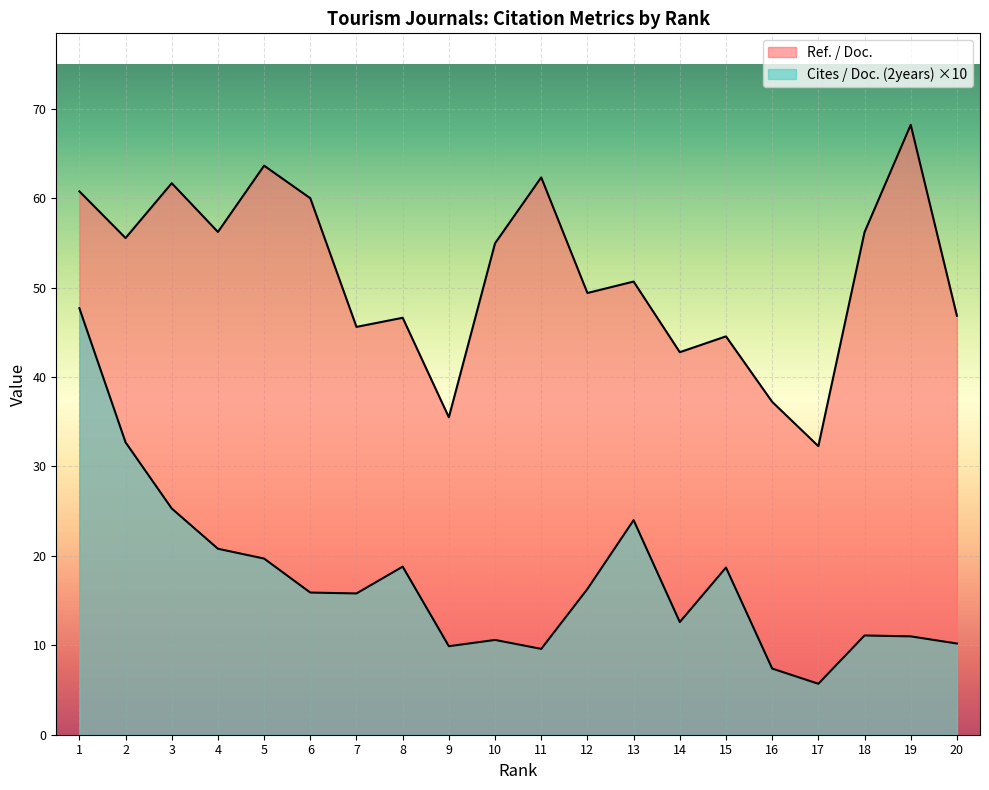

Which series has the largest total across all categories?

Ref. / Doc.